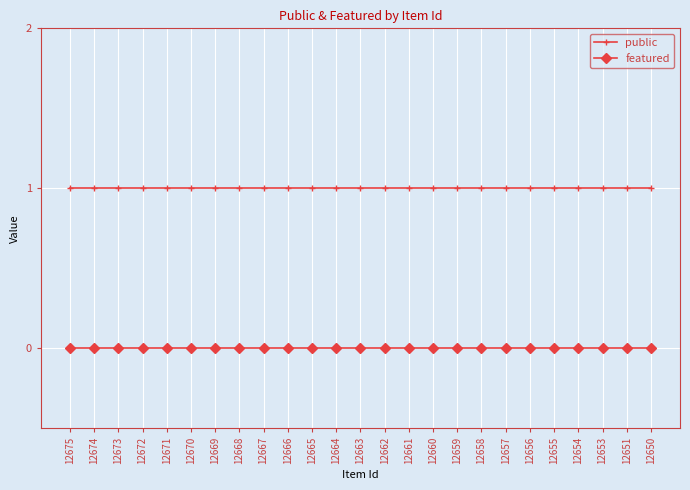

Reading left to right, list all the values displayed in this chart.

public: 12675=1	12674=1	12673=1	12672=1	12671=1	12670=1	12669=1	12668=1	12667=1	12666=1	12665=1	12664=1	12663=1	12662=1	12661=1	12660=1	12659=1	12658=1	12657=1	12656=1	12655=1	12654=1	12653=1	12651=1	12650=1
featured: 12675=0	12674=0	12673=0	12672=0	12671=0	12670=0	12669=0	12668=0	12667=0	12666=0	12665=0	12664=0	12663=0	12662=0	12661=0	12660=0	12659=0	12658=0	12657=0	12656=0	12655=0	12654=0	12653=0	12651=0	12650=0